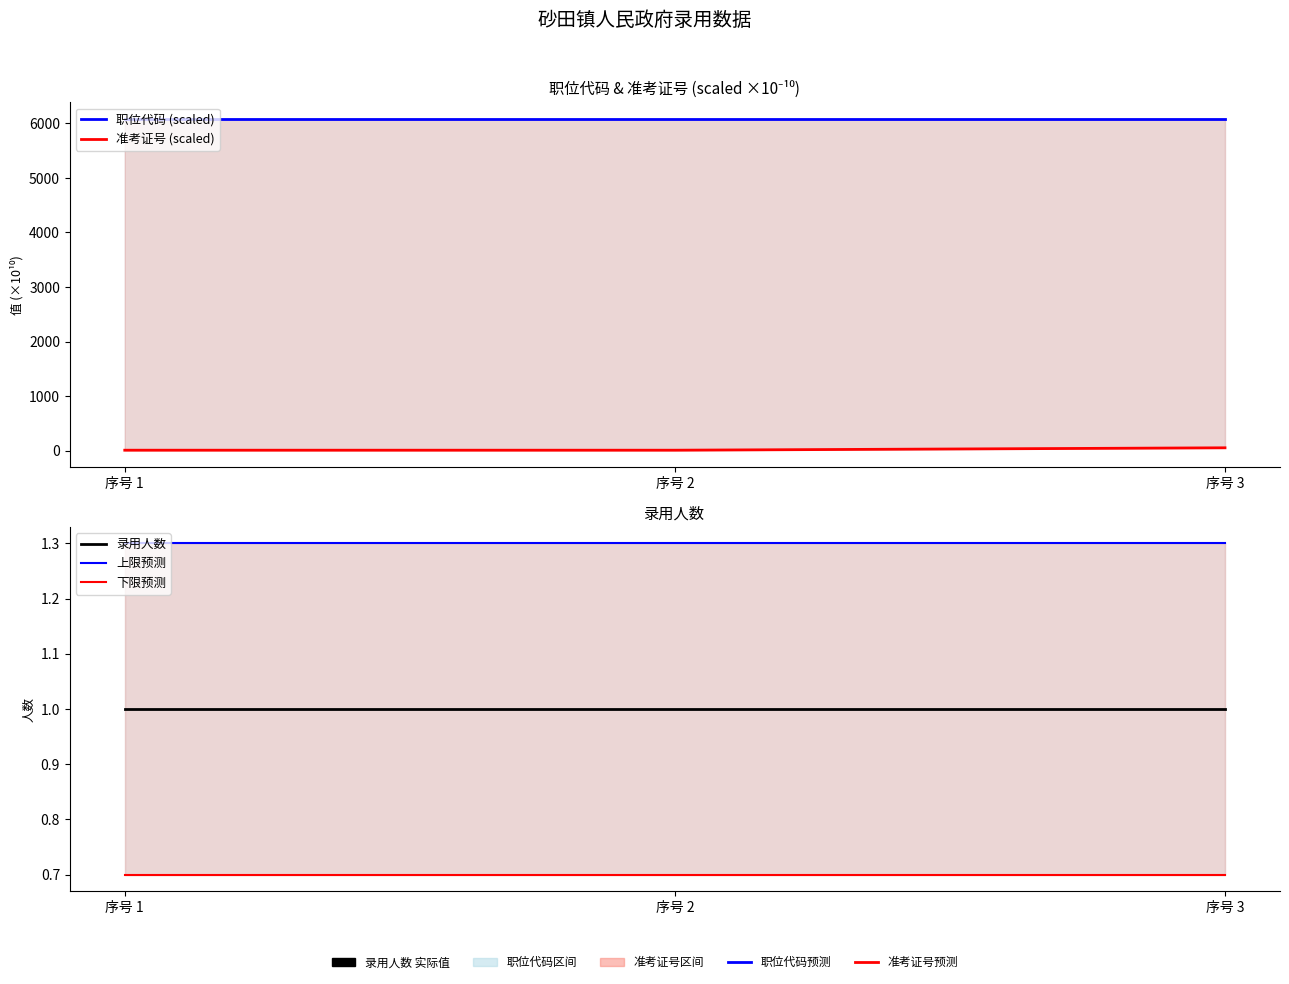

Reading left to right, extract all data points from this chart.

职位代码 (scaled): 序号 1=6080.0	序号 2=6080.0	序号 3=6080.0
准考证号 (scaled): 序号 1=11.1	序号 2=11.1	序号 3=55.1
录用人数: 序号 1=1.0	序号 2=1.0	序号 3=1.0
上限预测: 序号 1=1.3	序号 2=1.3	序号 3=1.3
下限预测: 序号 1=0.7	序号 2=0.7	序号 3=0.7